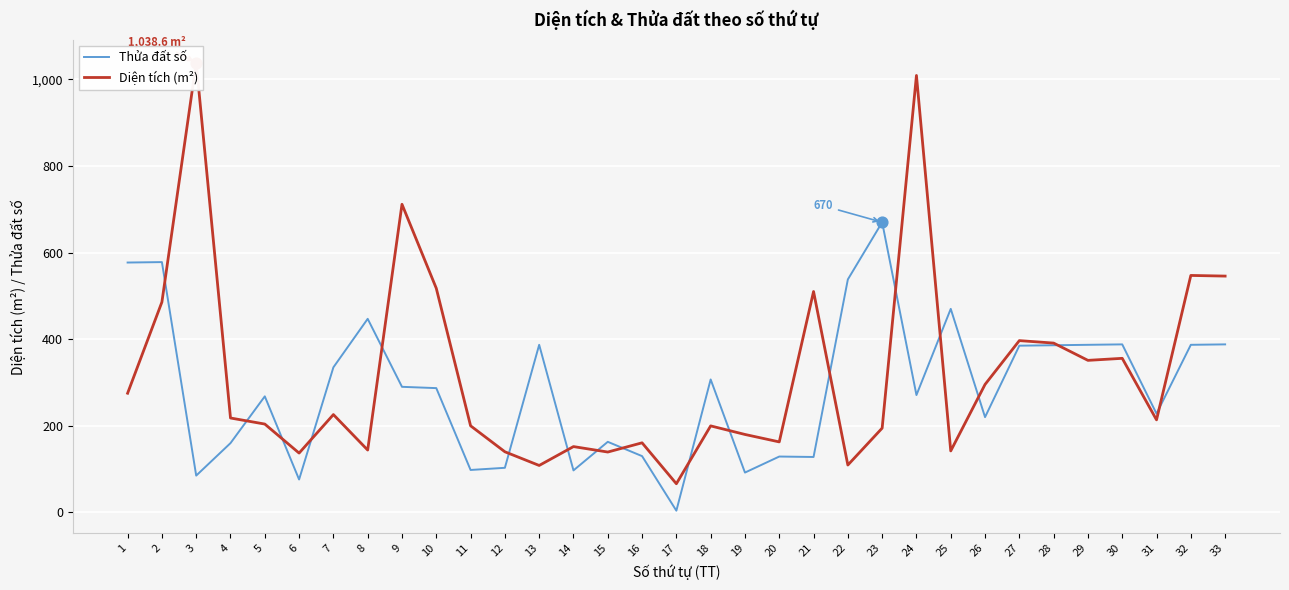

Which series has the largest Y range (max minus min)?

Diện tích (m²)